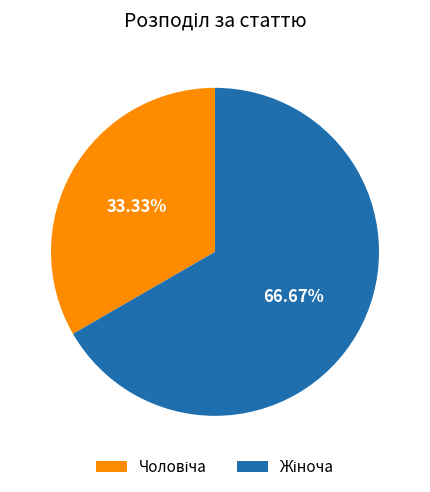

To the nearest percent, what is the average slice percentage?

50%